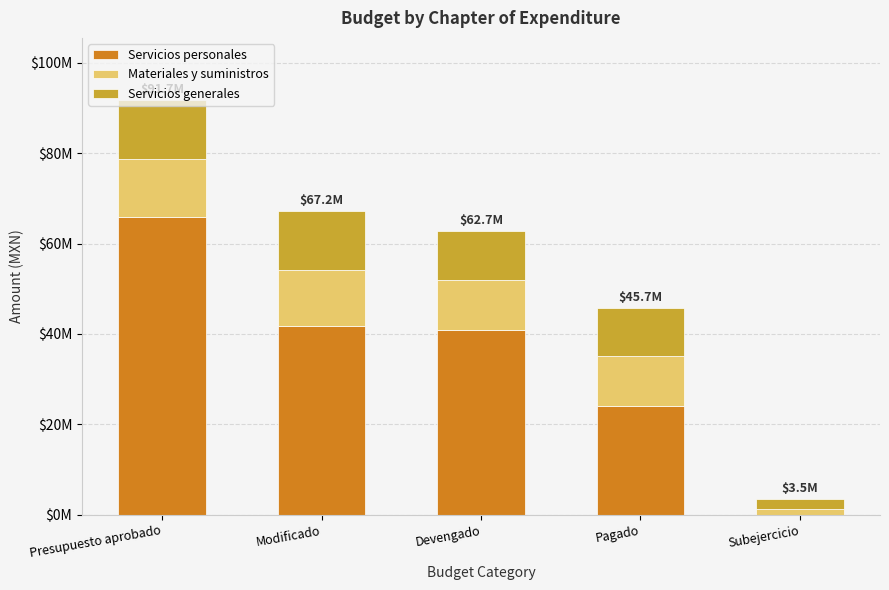

Are the bars grouped side by side (vs. stacked)?

No